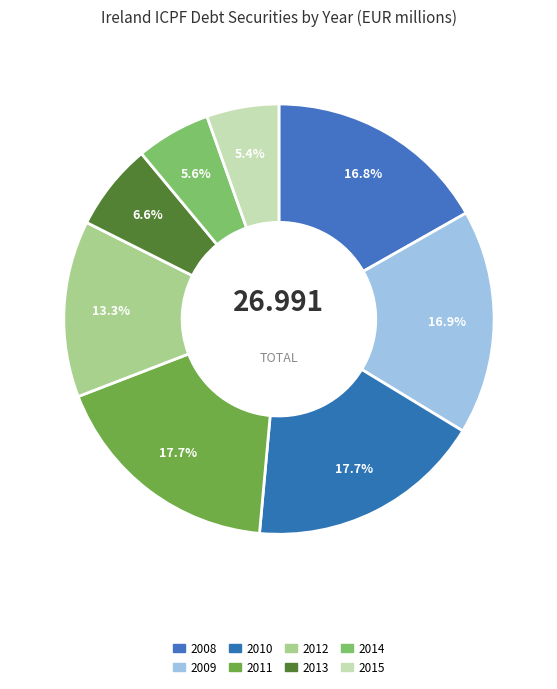

What is the largest slice in the pie chart?

2010